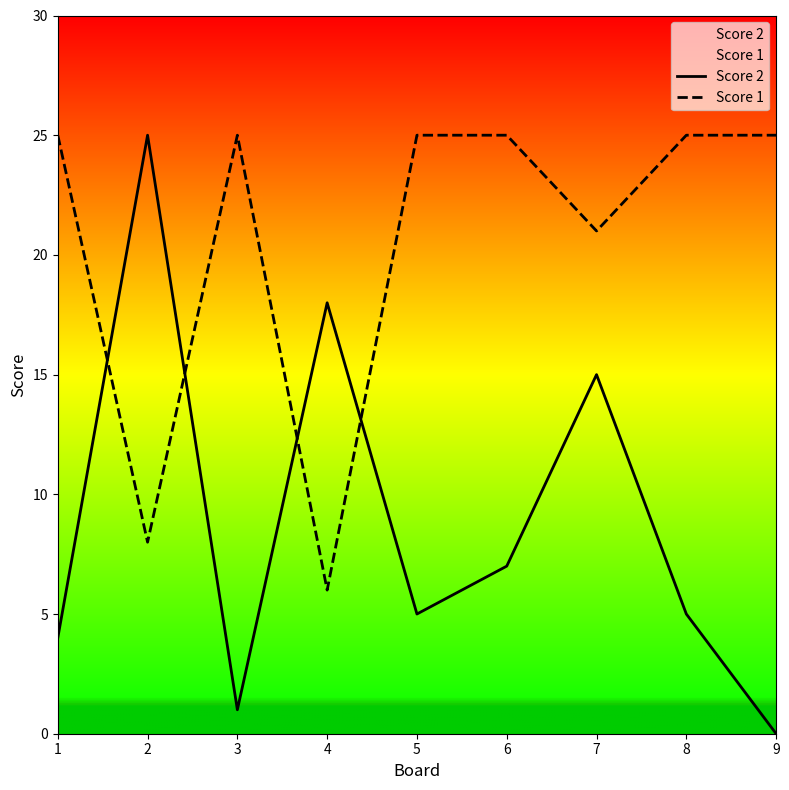

What is the value of the Score 1 point at the 6th from the left?

25